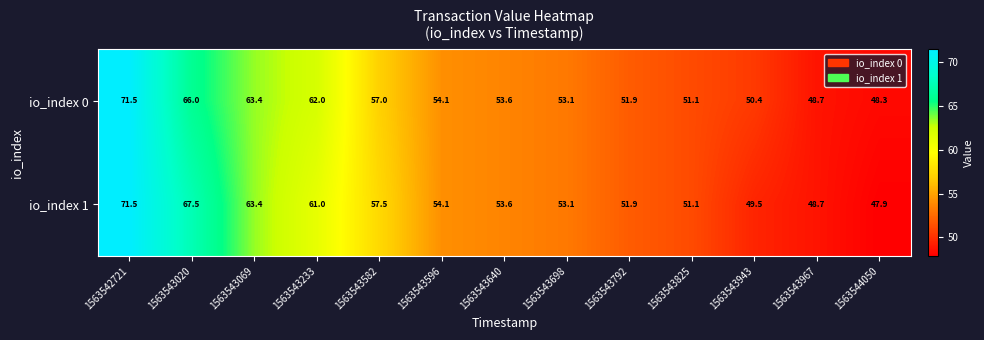

Which series has the largest range (max minus min)?

io_index 1